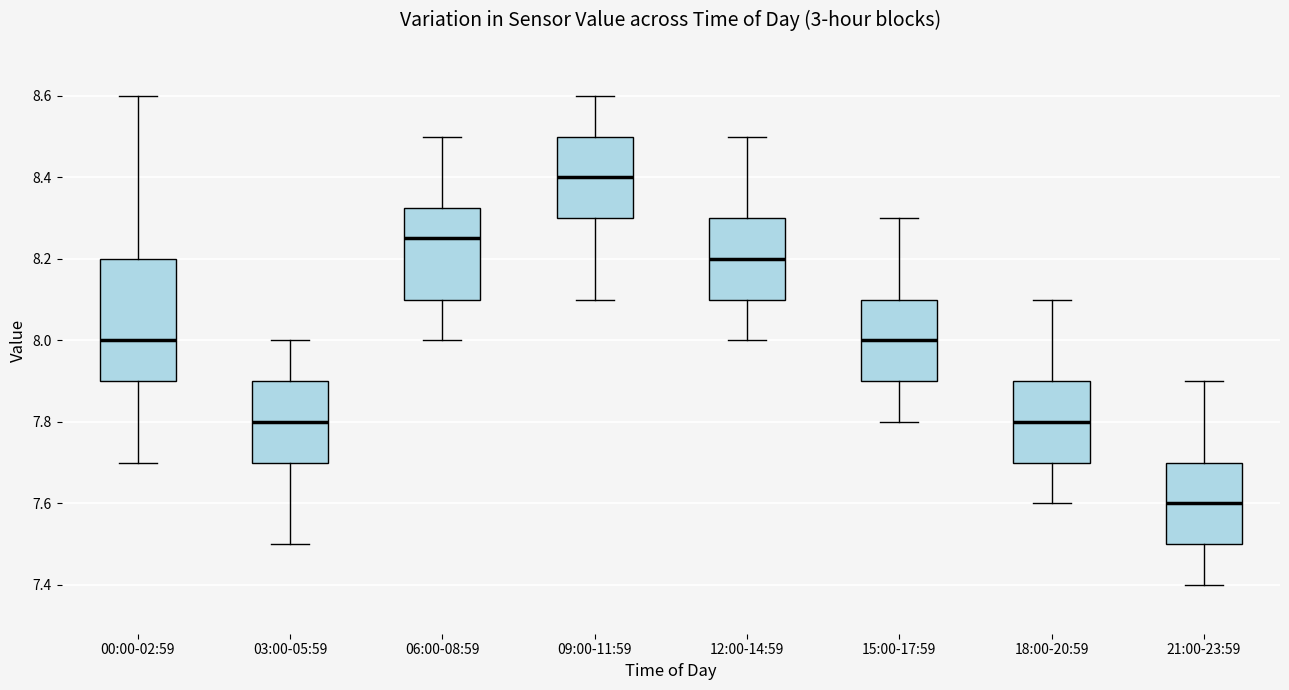

Which box has the highest median line?

09:00-11:59